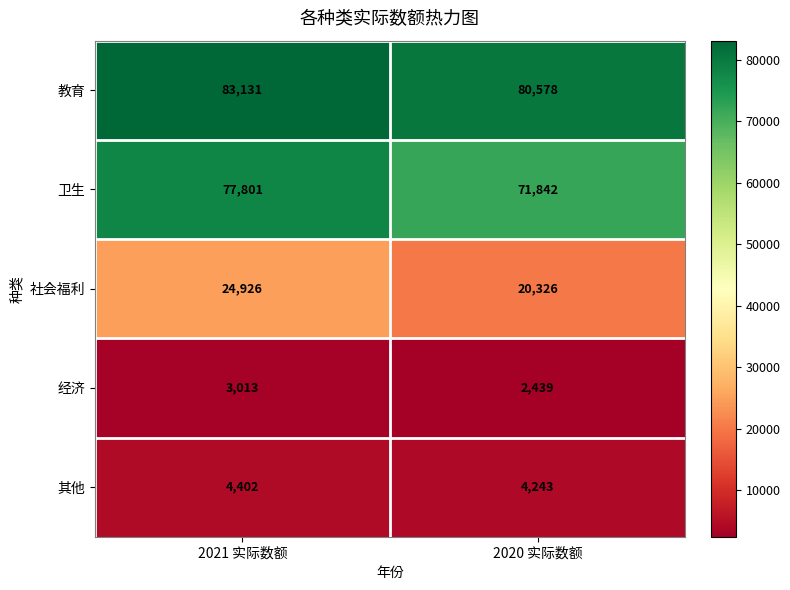

Rank the series at 2021 实际数额 from lowest to highest value.

经济, 其他, 社会福利, 卫生, 教育